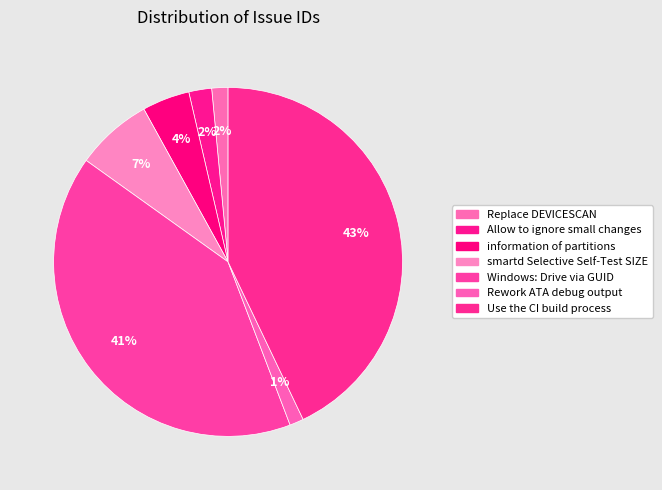

Rank the categories by value from lowest to highest.

Rework ATA debug output, Replace DEVICESCAN, Allow to ignore small changes, information of partitions, smartd Selective Self-Test SIZE, Windows: Drive via GUID, Use the CI build process